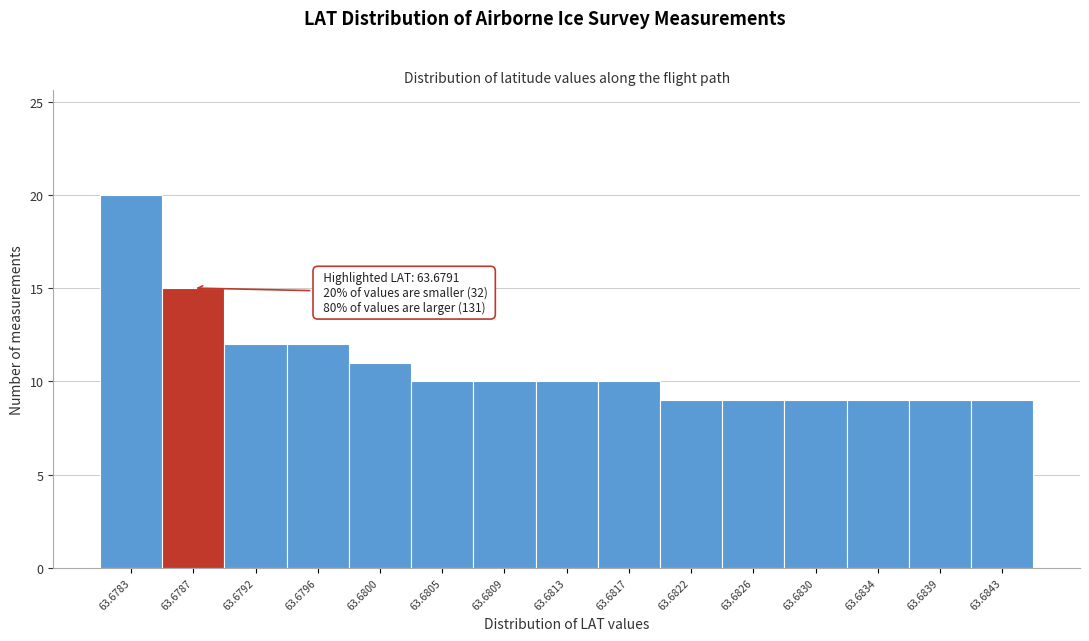

Reading left to right, what are all the values shown in this chart?

20	15	12	12	11	10	10	10	10	9	9	9	9	9	9